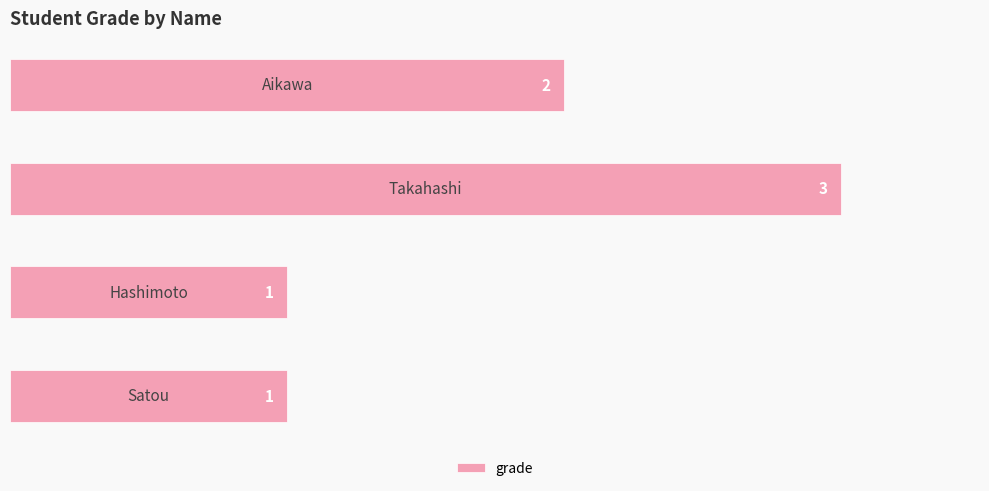

How many data points does each series have?

4